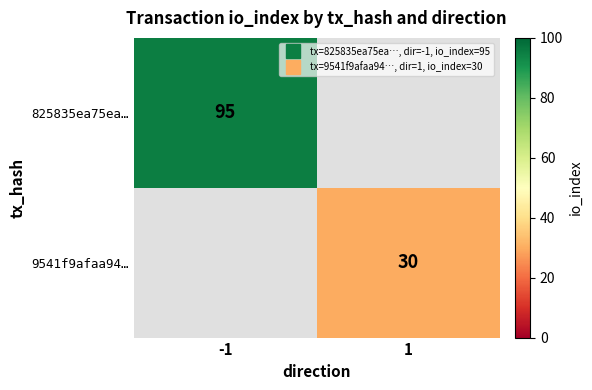

What is the total value across all series at 1?

30